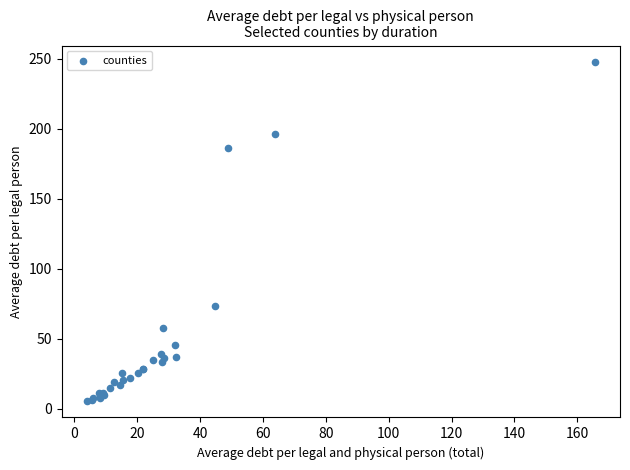

What Y value in the scatter plot is closest to 126?

73.2